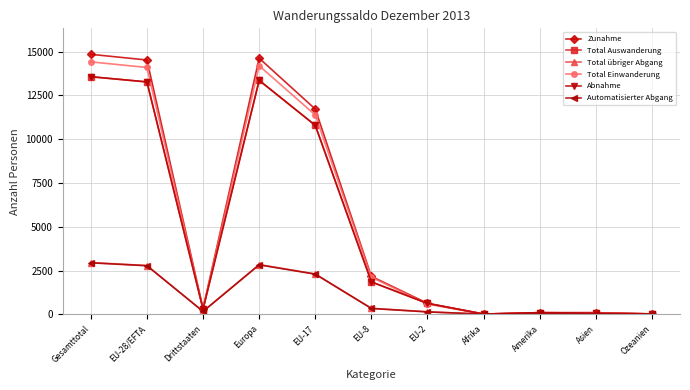

True or false: Automatisierter Abgang and Zunahme cross at least once.

False